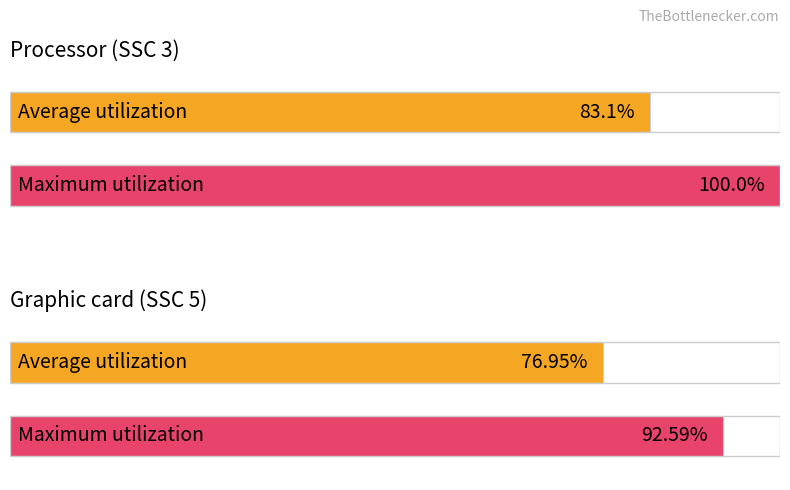

Does the chart contain stacked bars?

No